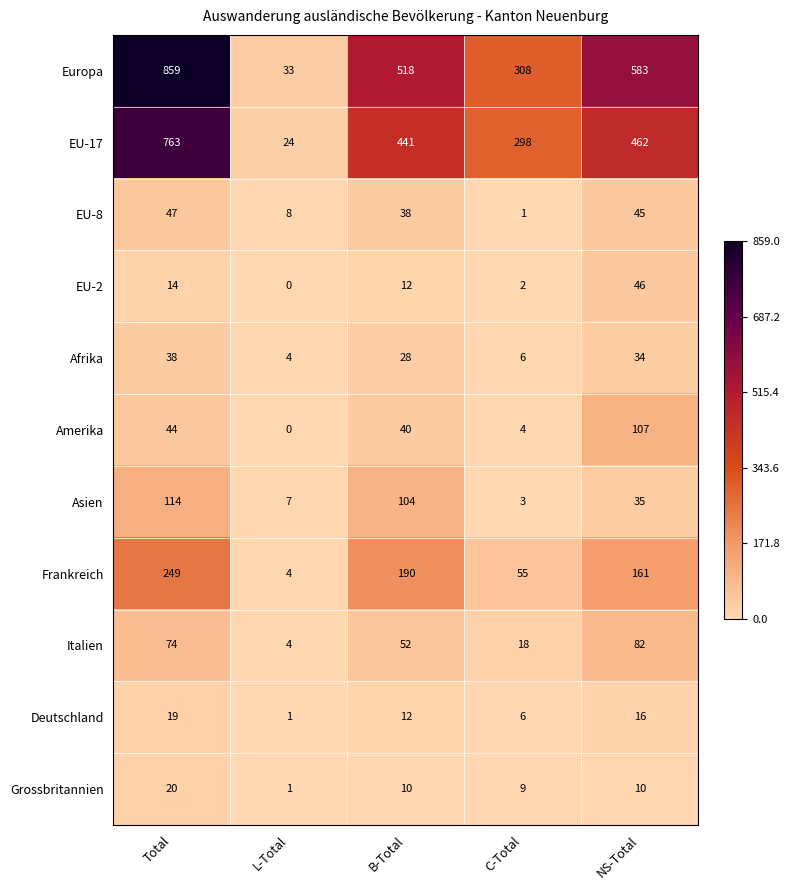

Which label corresponds to the smallest value in the chart?

L-Total